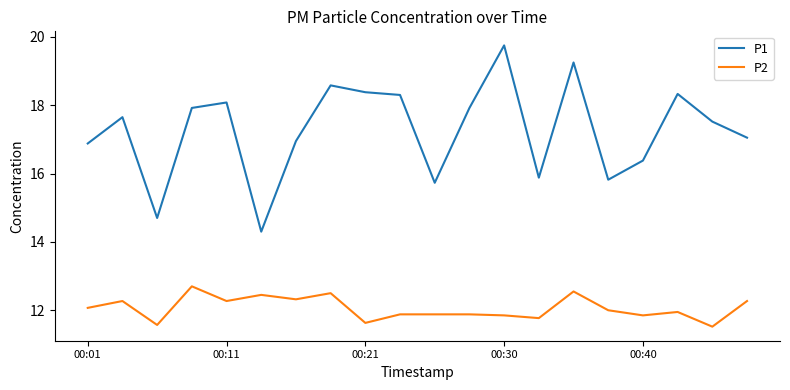

True or false: P2 has more than 1 interior local peaks.

True